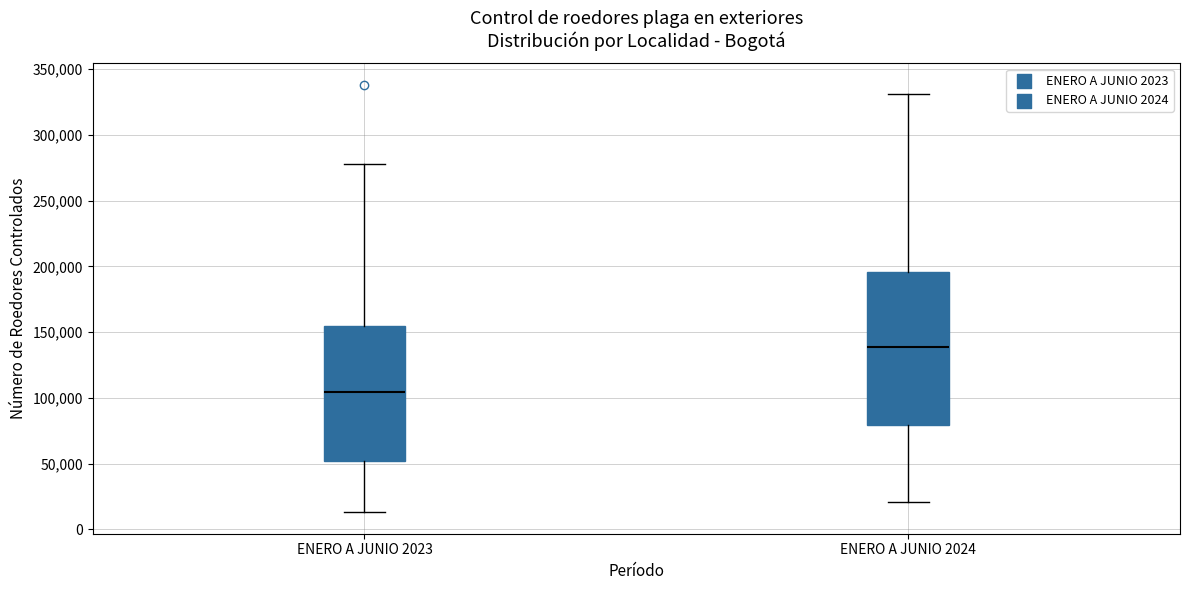

Comparing the boxes themselves (not the whiskers), which one is the tallest?

ENERO A JUNIO 2024